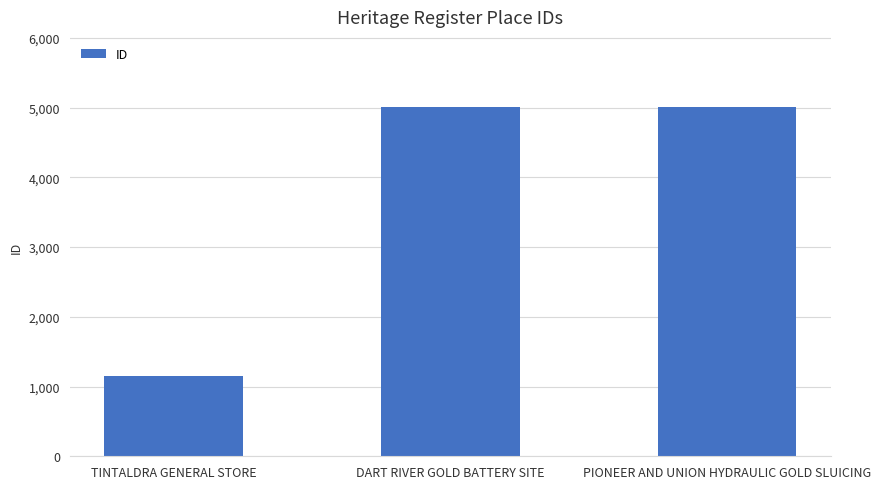

How many data points does each series have?

3